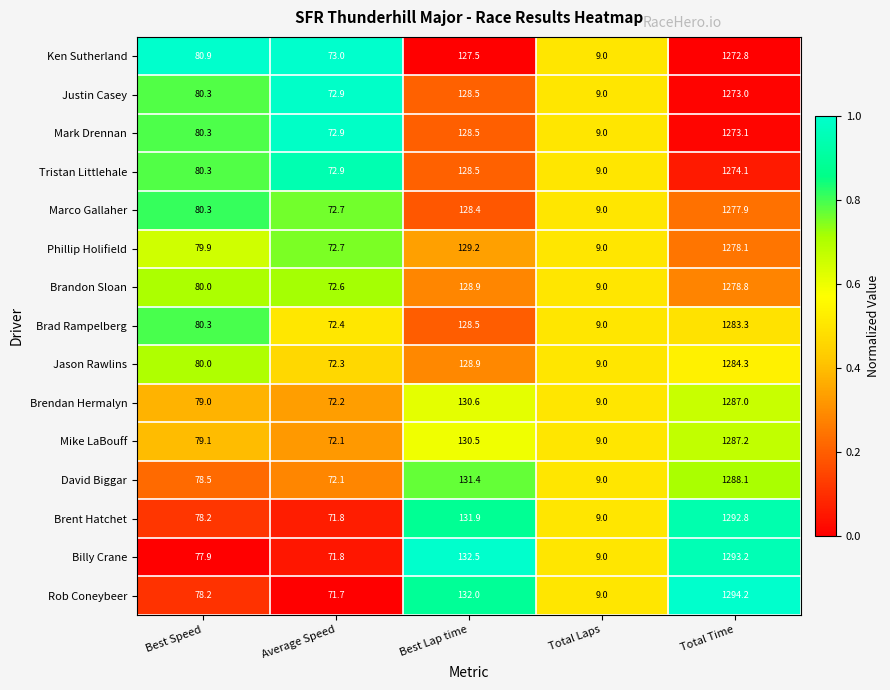

List the labels in order of Rob Coneybeer value, largest first.

Total Time, Best Lap time, Best Speed, Average Speed, Total Laps